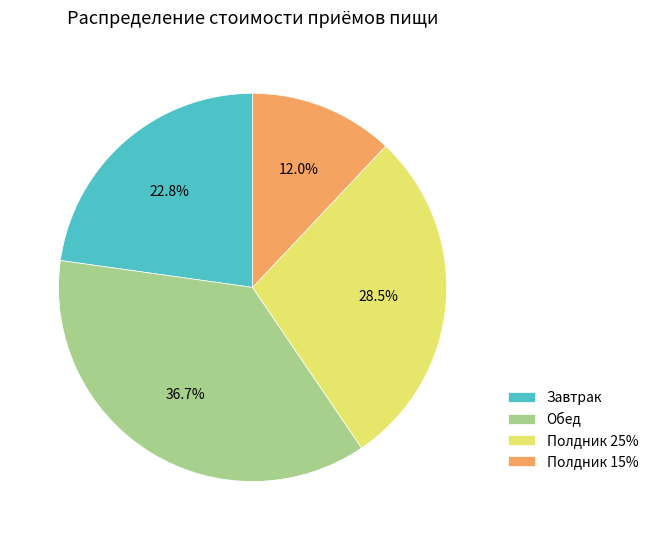

Is the sum of Полдник 25% and Обед greater than half?

Yes